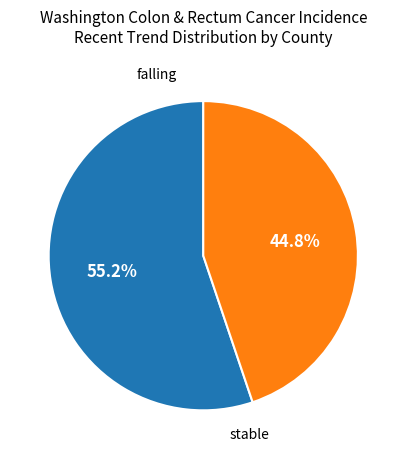

Is there any slice that represents more than half of the pie?

Yes